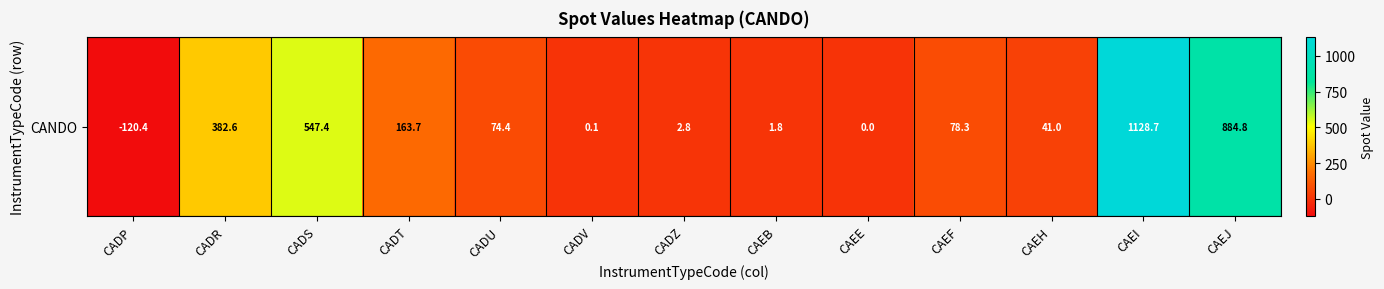

Reading left to right, transcribe all the data shown in this chart.

-120.4	382.6	547.4	163.7	74.4	0.1	2.8	1.8	0.0	78.3	41.0	1128.7	884.8